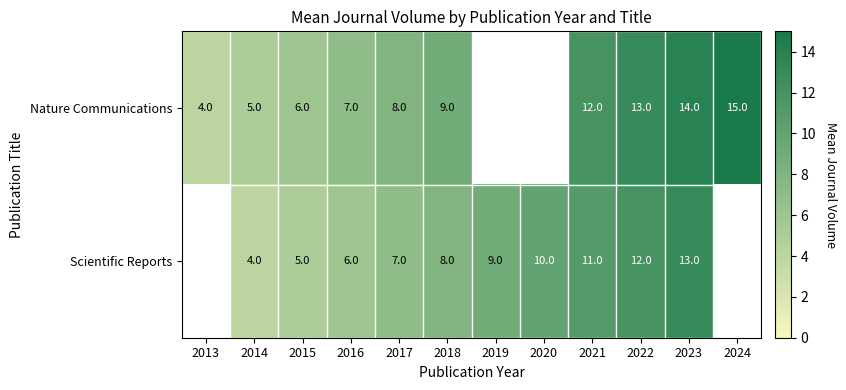

Is it true that Scientific Reports equals 6 at 2016?

True